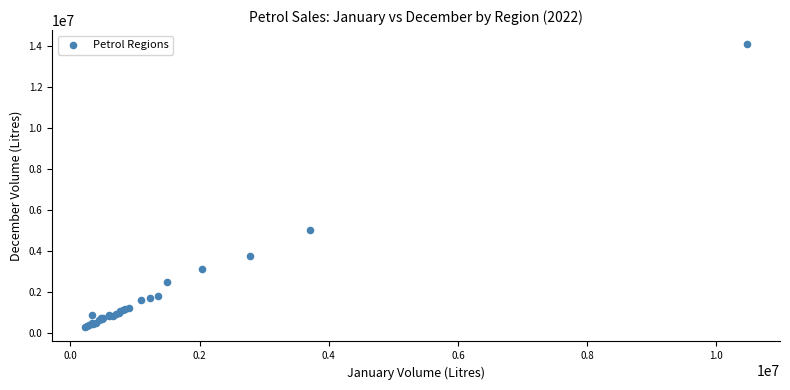

What Y value in the scatter plot is closest to 7179506?

4999476.5